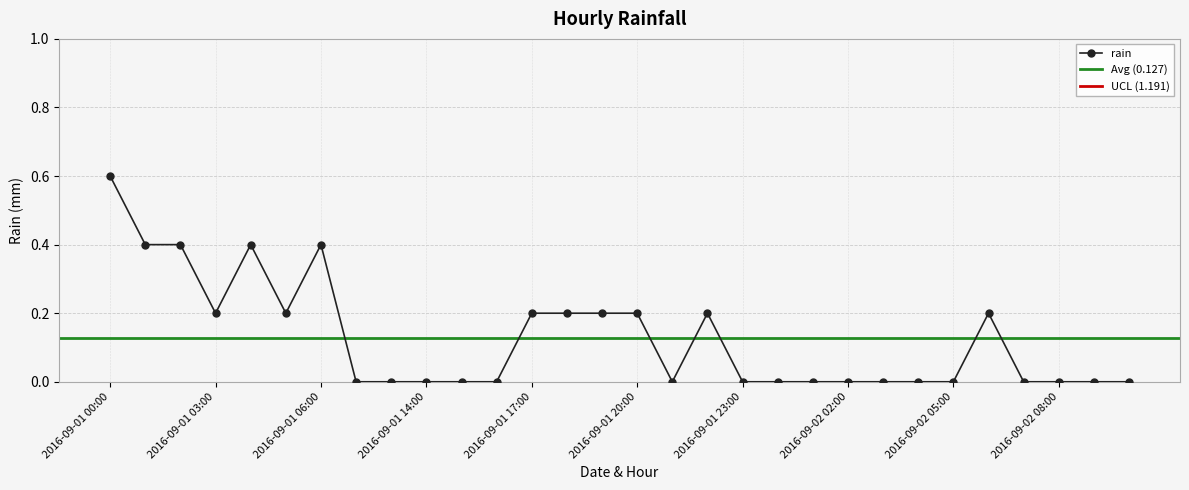

Does the chart have visible grid lines?

Yes